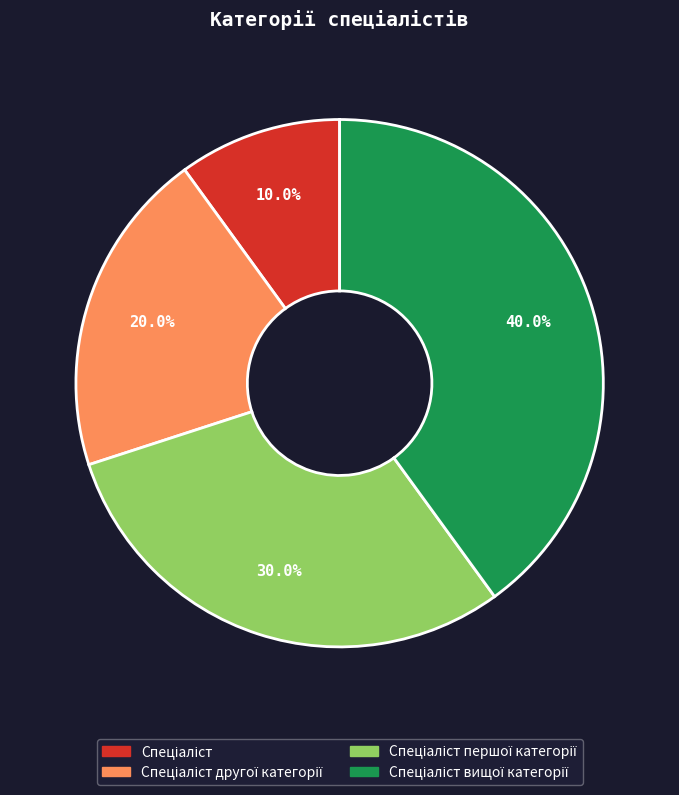

Is there any slice that represents more than half of the pie?

No